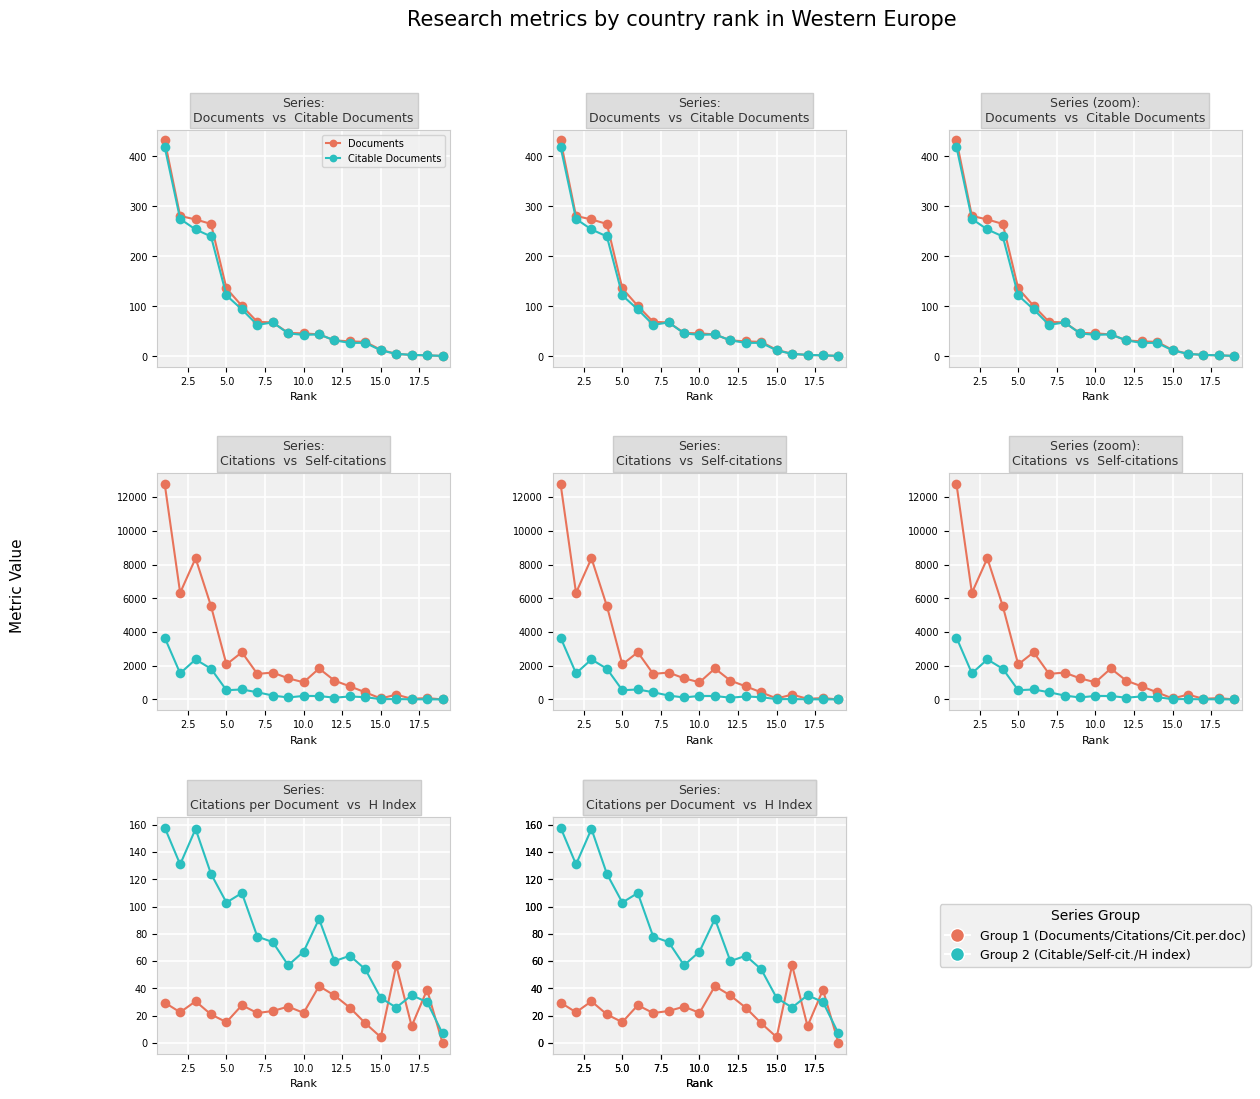

How many lines are shown in the chart?

6